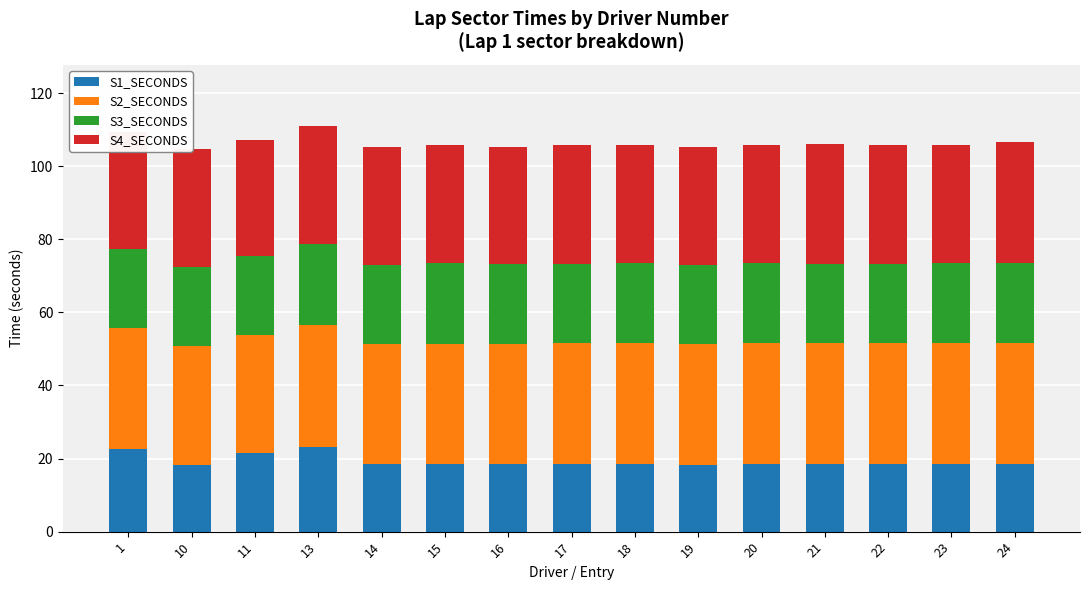

What is the highest value of the S1_SECONDS series?

23.1